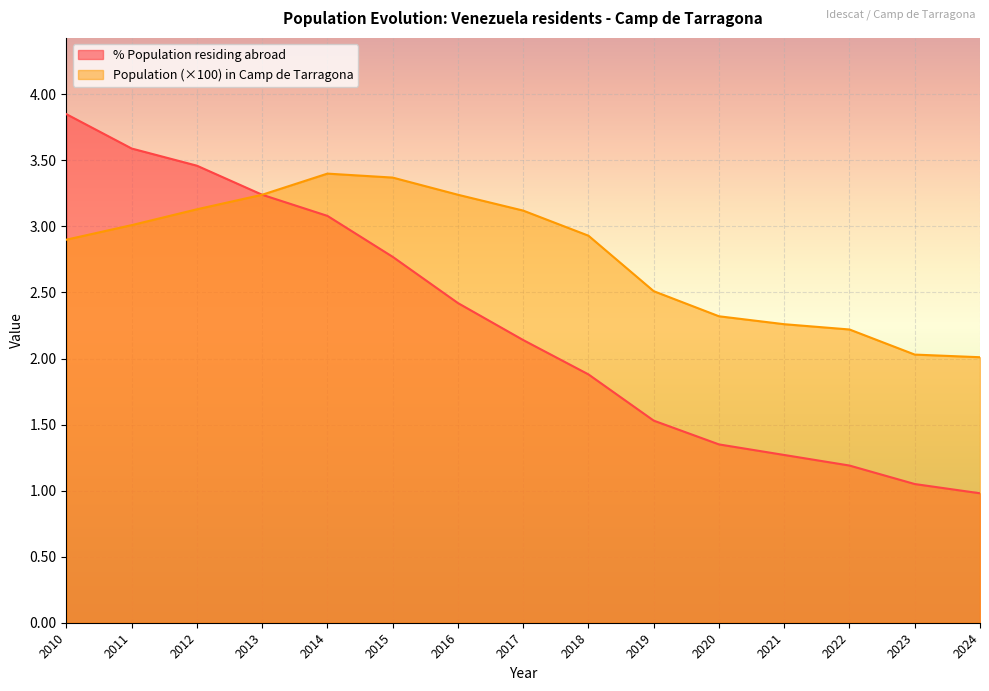

Is it true that Population (×100) in Camp de Tarragona equals 3.6 at 2022?

False